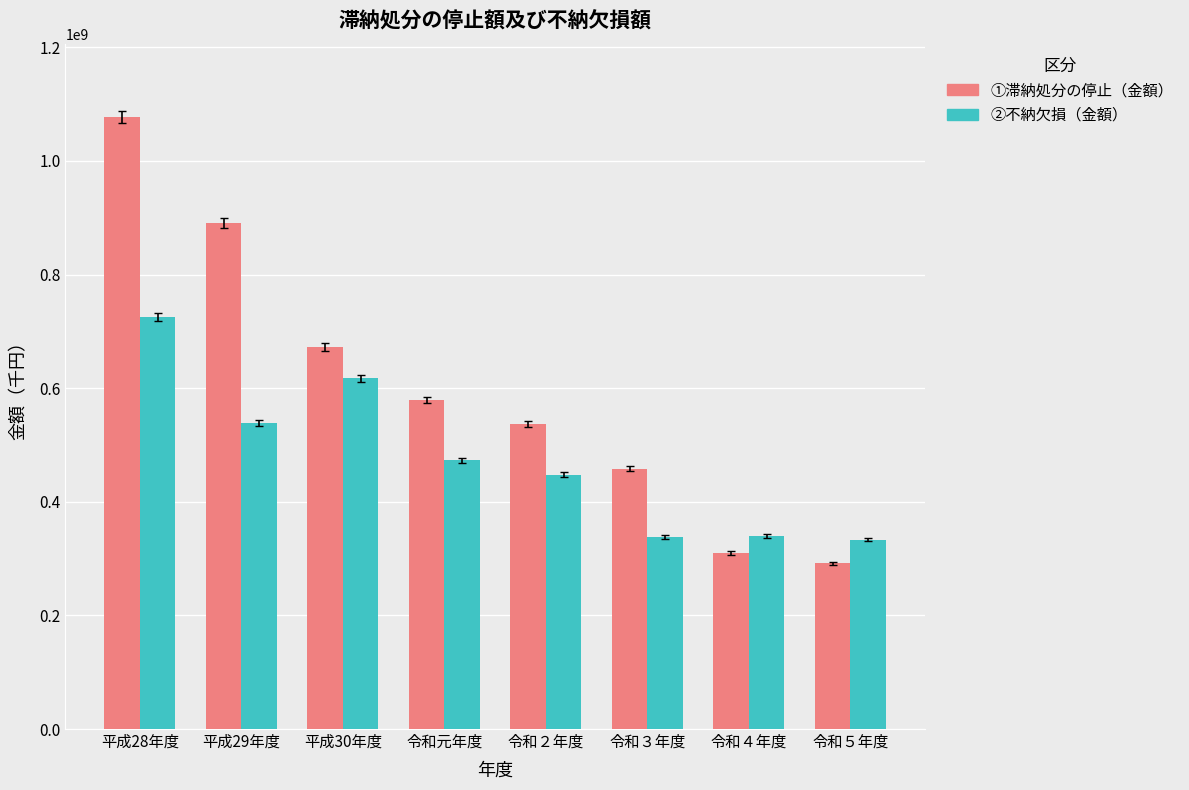

Rank the series at 平成28年度 from highest to lowest value.

①滞納処分の停止（金額）, ②不納欠損（金額）